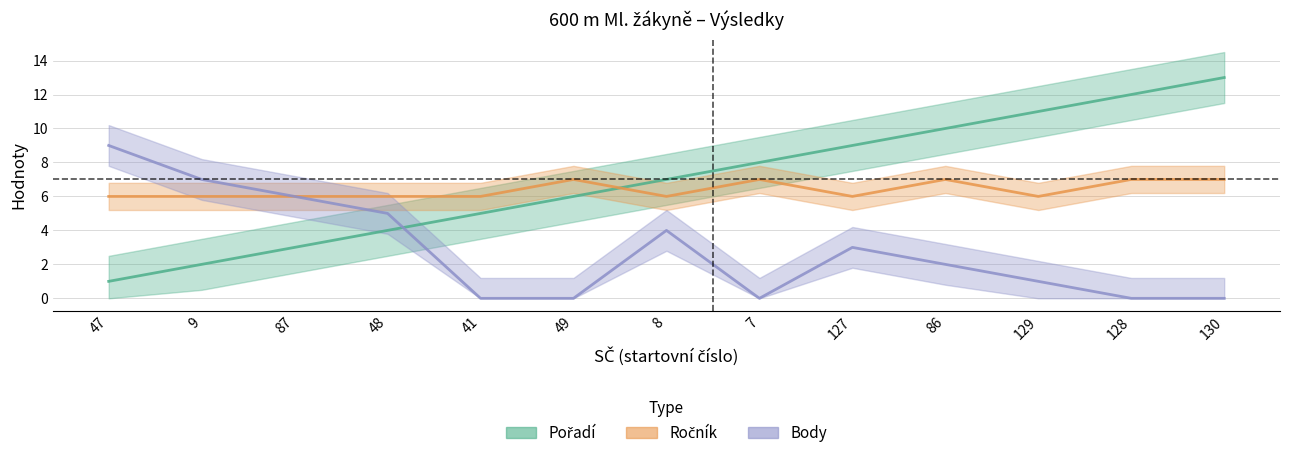

What is the highest value of the Body series?

9